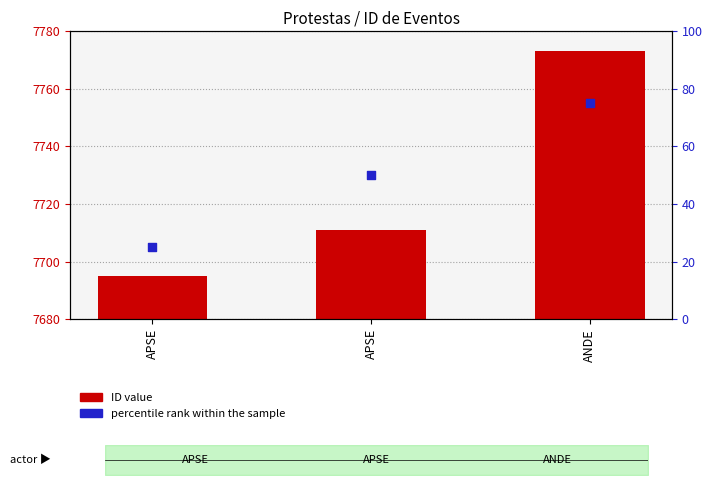

Which series reaches the maximum Y coordinate?

ID (count)